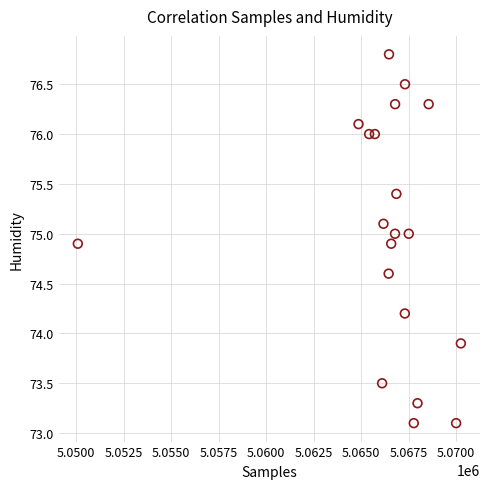

What Y value in the scatter plot is closest to 74?

73.9